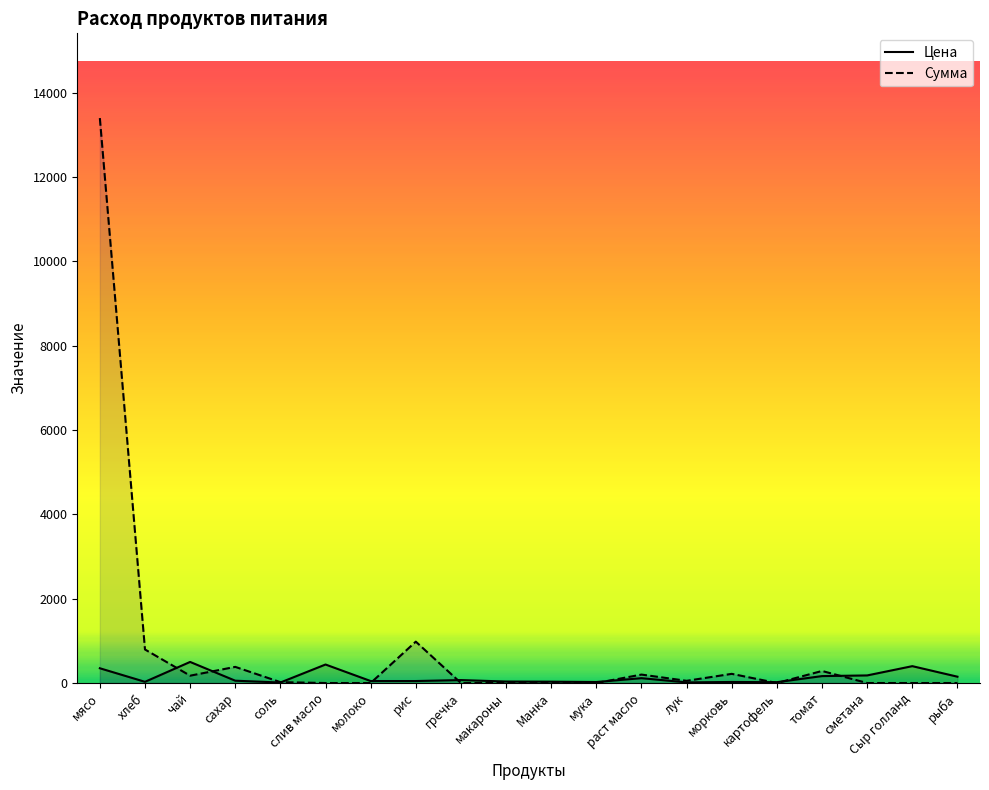

Does the chart display data point markers on the line(s)?

No